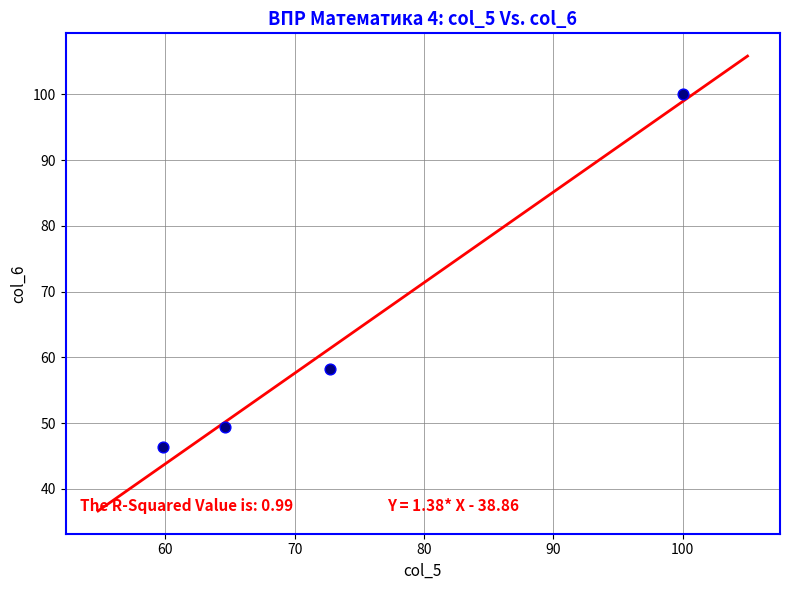

What Y value in the scatter plot is closest to 73?

58.3